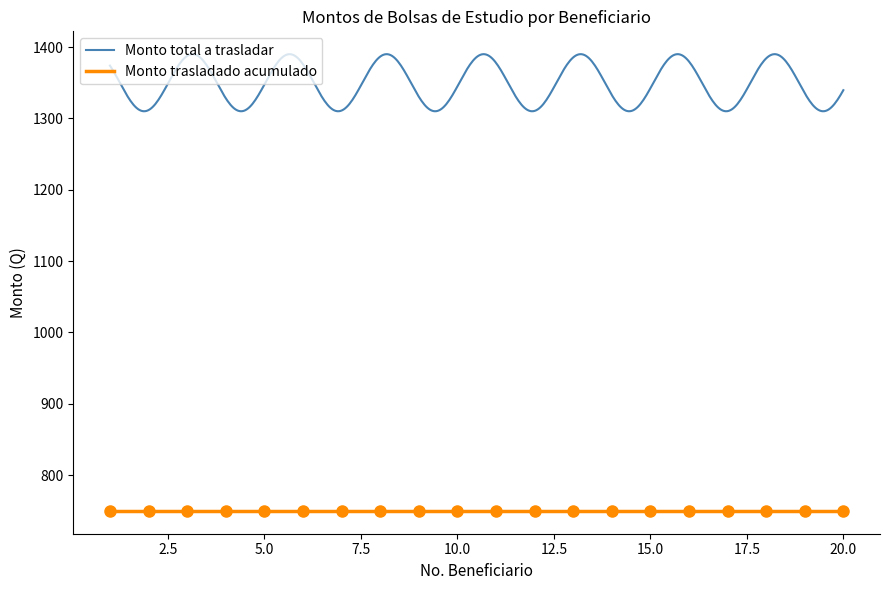

What are all the series names shown in the legend?

Monto total a trasladar, Monto trasladado acumulado